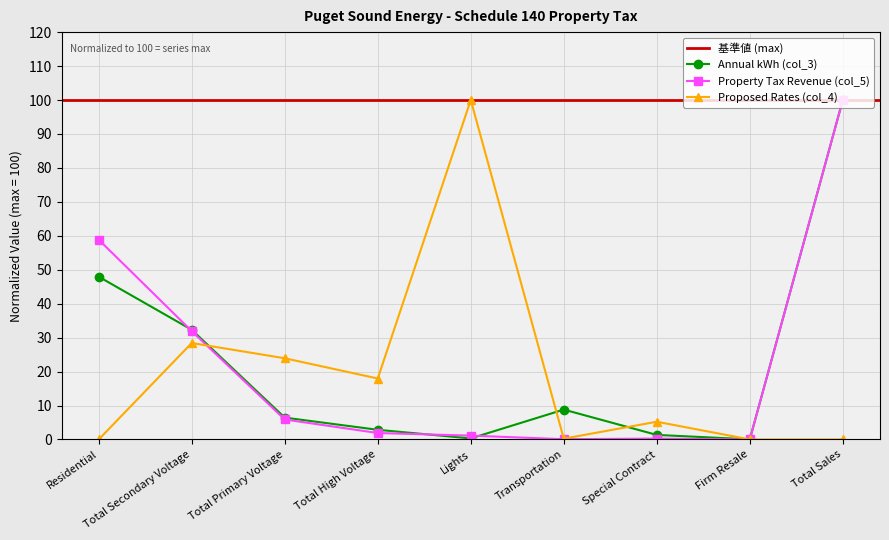

Reading right to left, transcribe all the data shown in this chart.

Annual kWh (col_3): Total Sales=100.0	Firm Resale=0.0	Special Contract=1.3	Transportation=8.8	Lights=0.3	Total High Voltage=2.8	Total Primary Voltage=6.4	Total Secondary Voltage=32.3	Residential=47.9
Property Tax Revenue (col_5): Total Sales=100.0	Firm Resale=0.0	Special Contract=0.3	Transportation=0.1	Lights=1.1	Total High Voltage=1.9	Total Primary Voltage=5.9	Total Secondary Voltage=31.9	Residential=58.8
Proposed Rates (col_4): Total Sales=0.0	Firm Resale=0.0	Special Contract=5.2	Transportation=0.2	Lights=100.0	Total High Voltage=18.0	Total Primary Voltage=23.9	Total Secondary Voltage=28.4	Residential=0.0